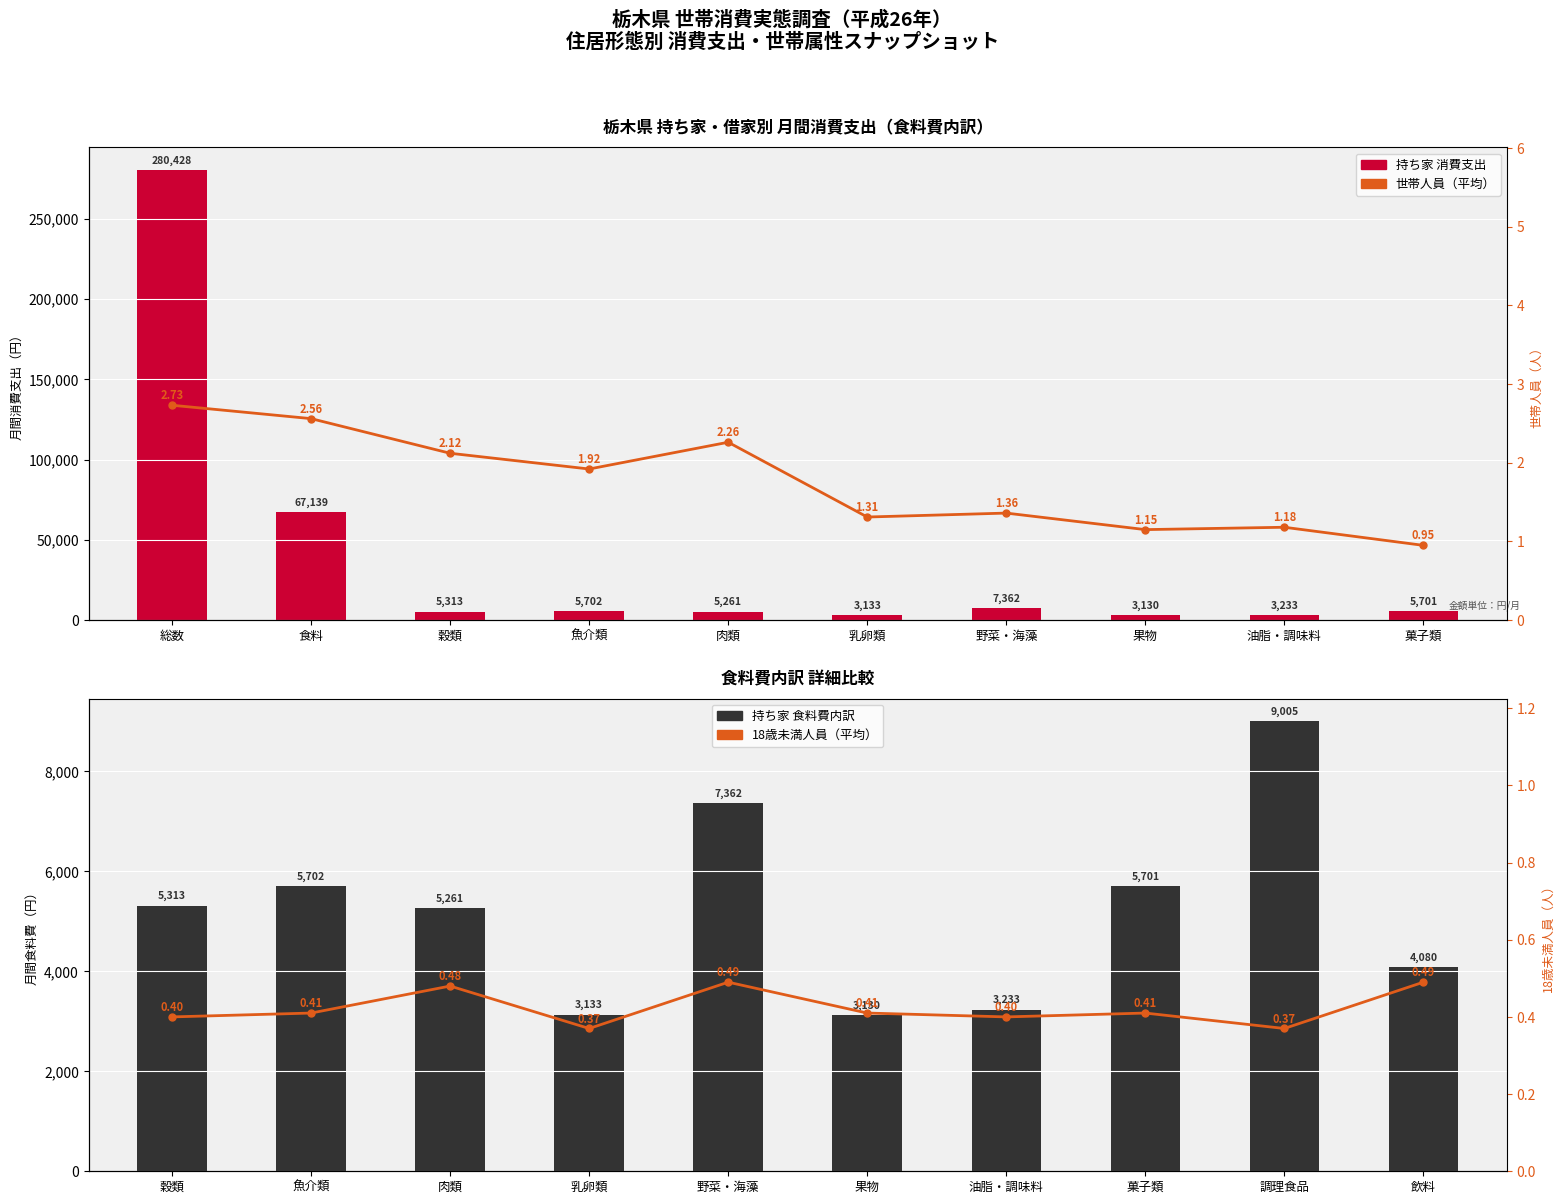

Are the bars grouped side by side (vs. stacked)?

Yes